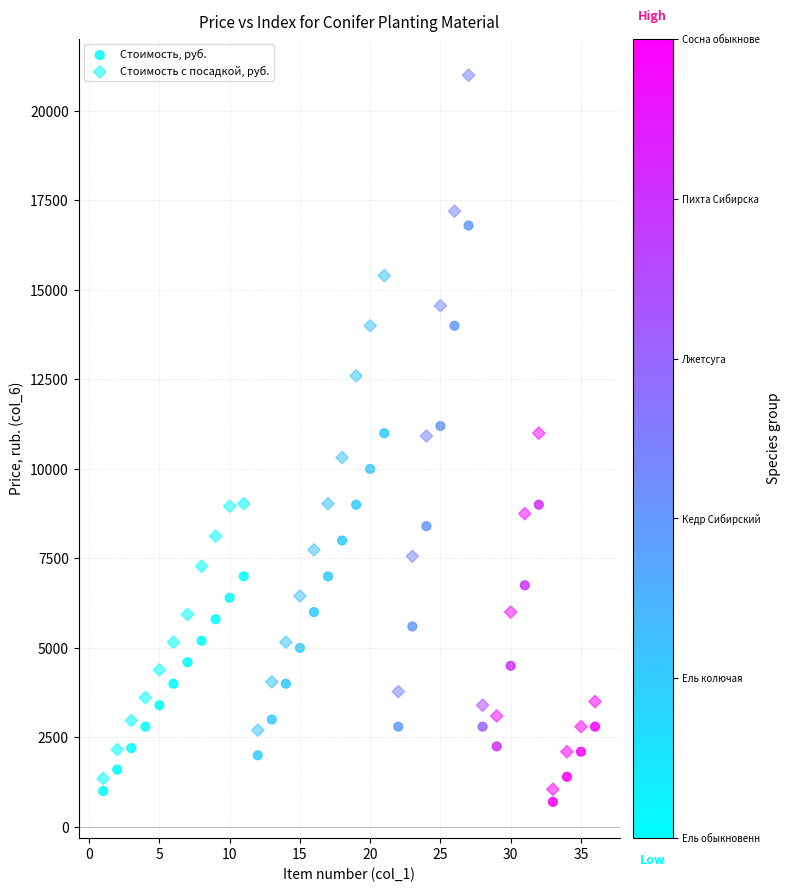

Count the number of points in this scatter plot.

72